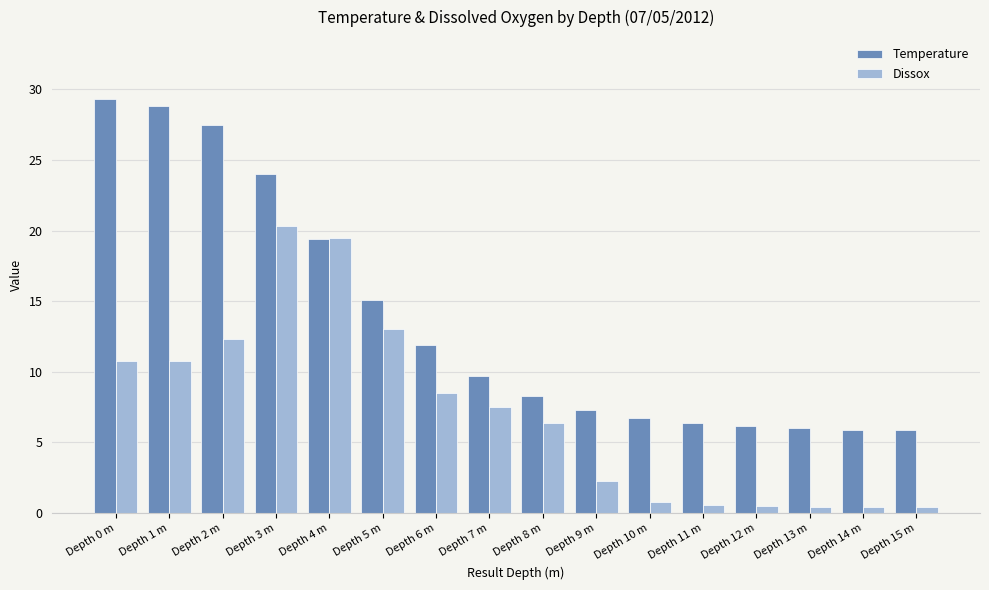

What is the value of the Dissox bar at the 9th from the left?

6.4